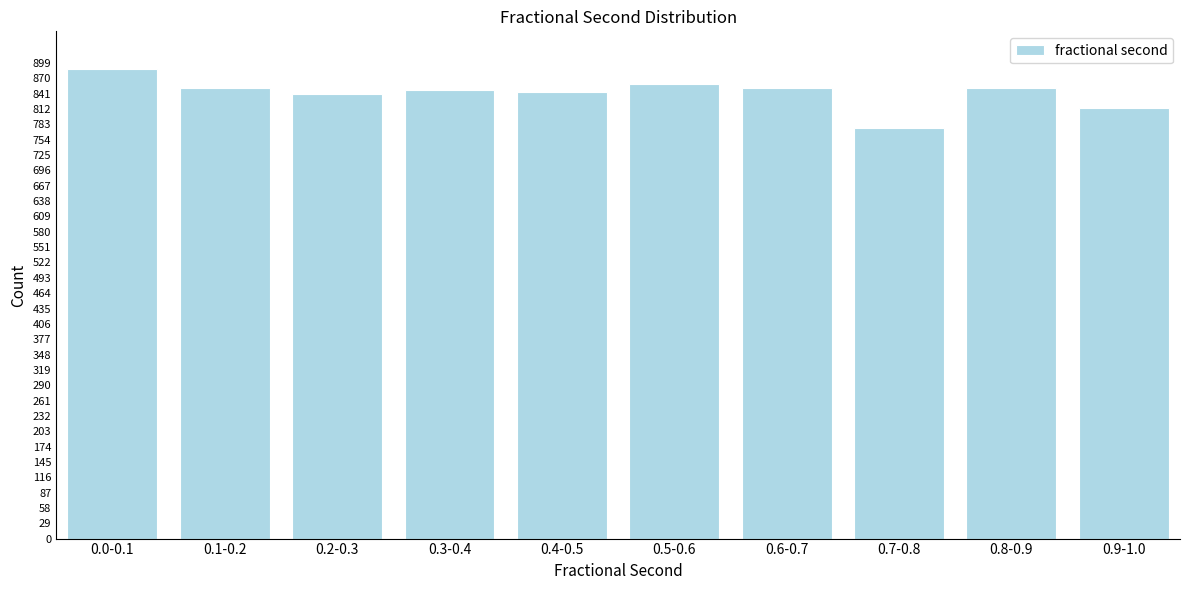

What is the label of the 2nd bar from the right?

0.8-0.9